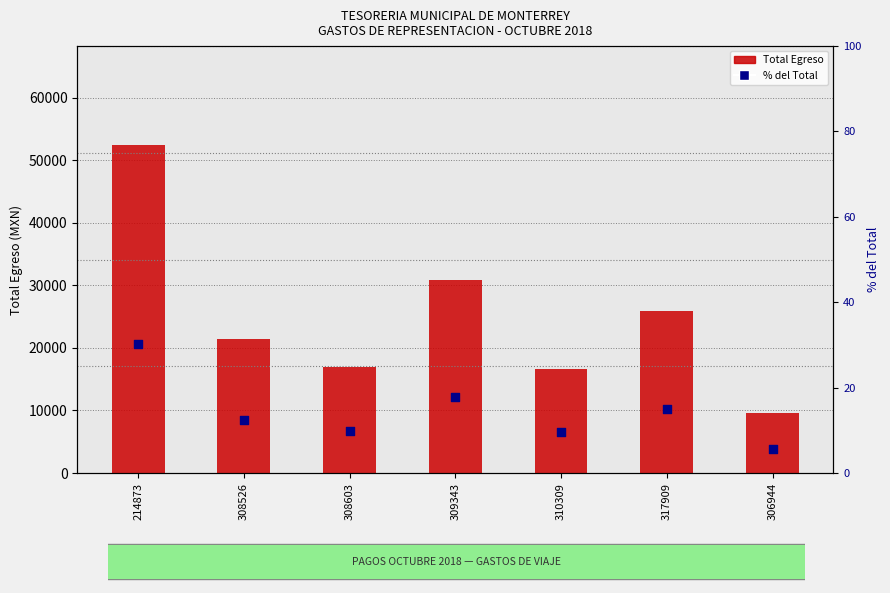

What are all the series names shown in the legend?

Total Egreso, % del Total